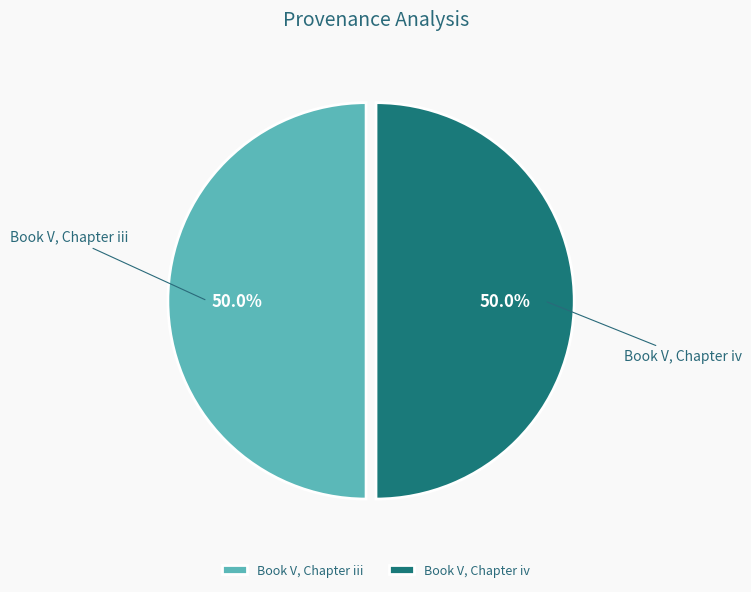

Do Book V, Chapter iii and Book V, Chapter iv together represent more than half of the pie?

Yes